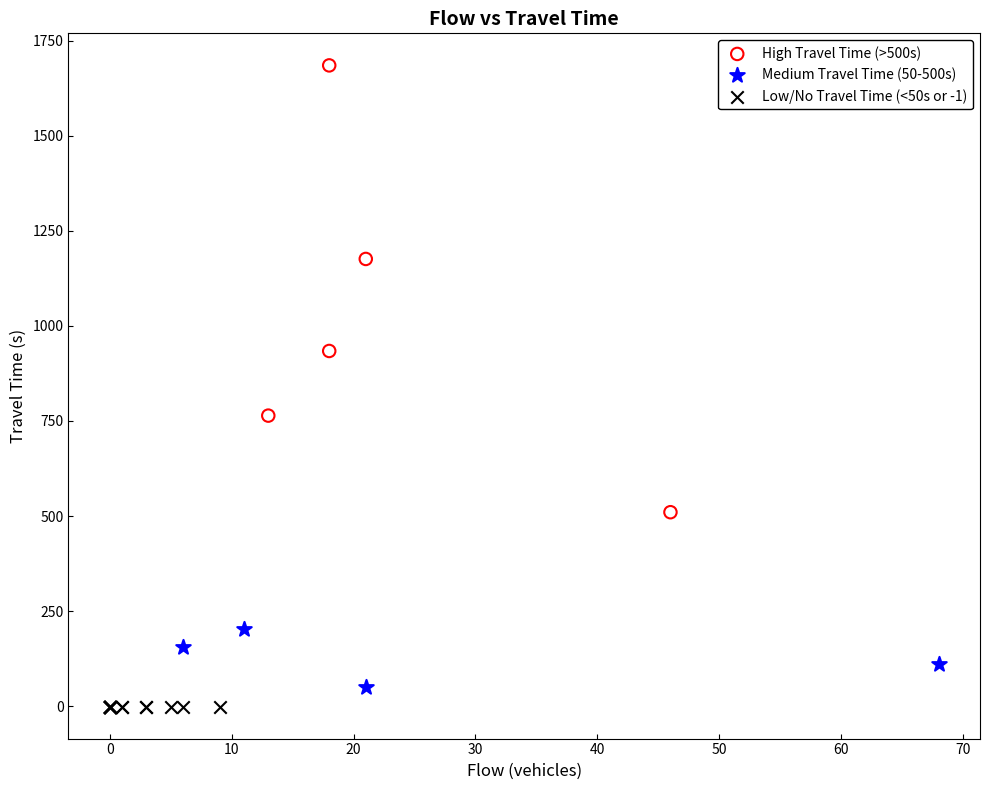

What are all the series names shown in the legend?

High Travel Time (>500s), Medium Travel Time (50-500s), Low/No Travel Time (<50s or -1)